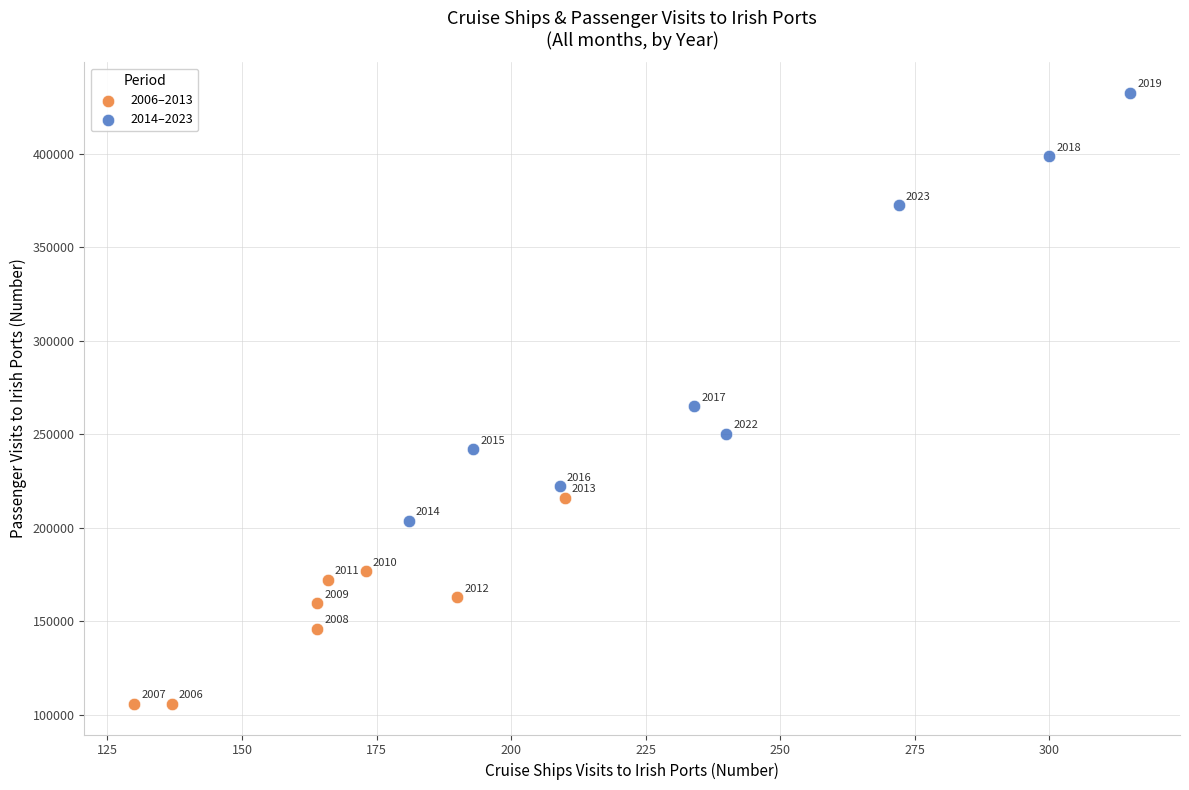

Which series contains the lowest Y value?

2006–2013